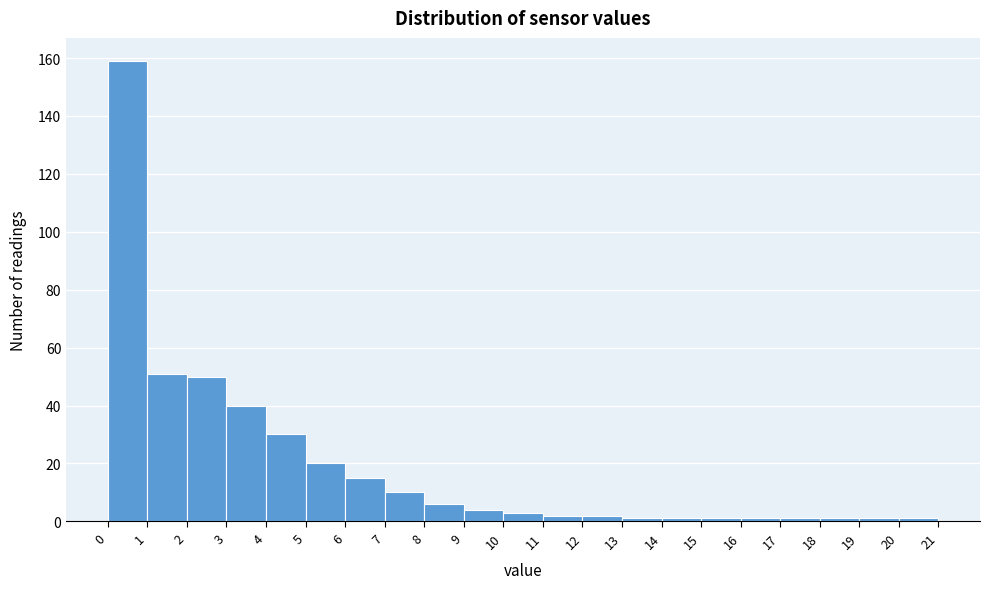

Which range on the x-axis has the tallest bar?

0 to 1